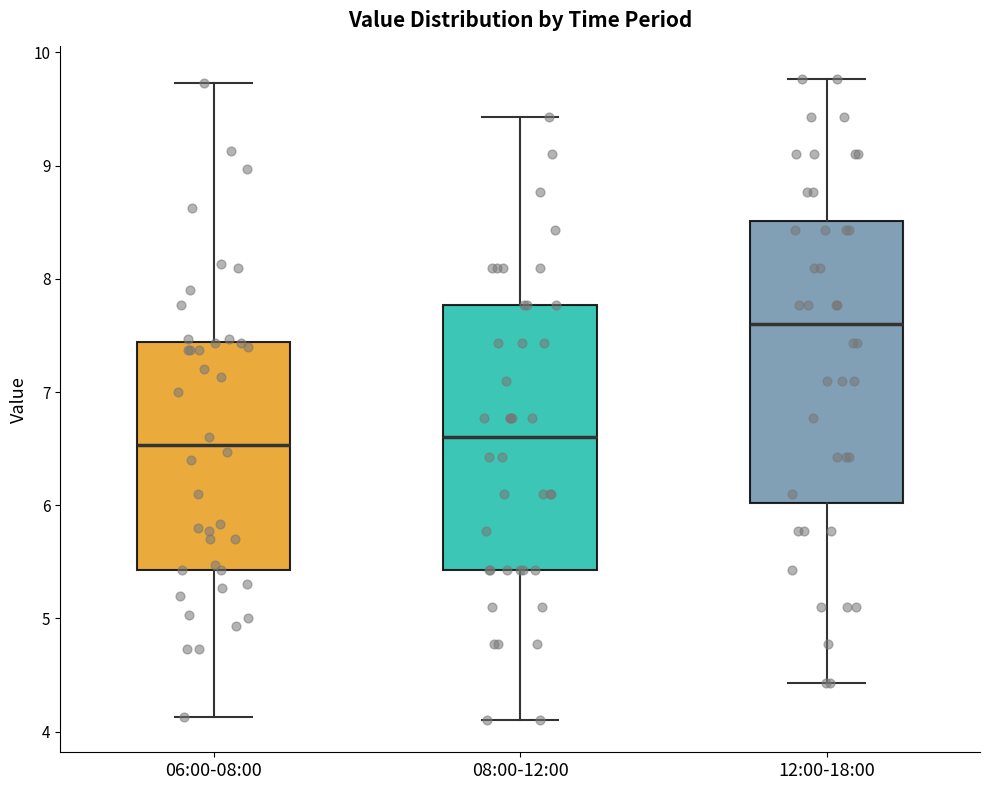

Comparing the boxes themselves (not the whiskers), which one is the tallest?

12:00-18:00